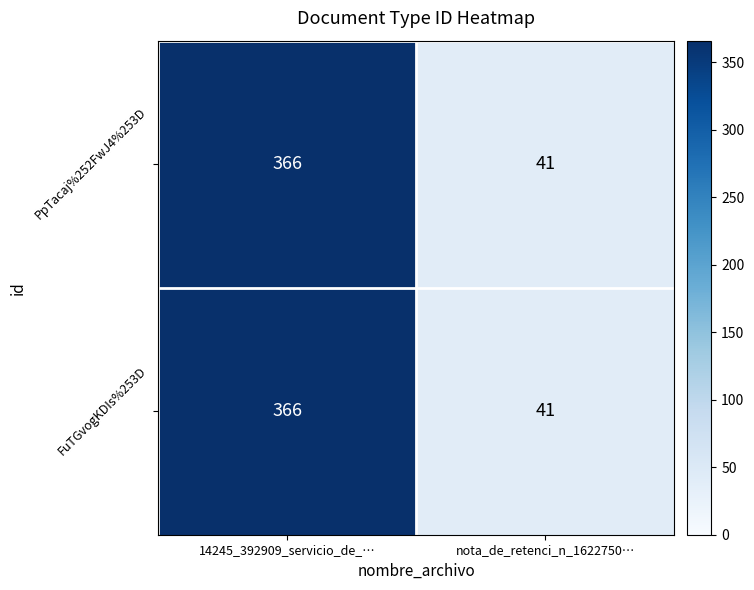

What is the sum of all FuTGvogKDIs%253D values?

407